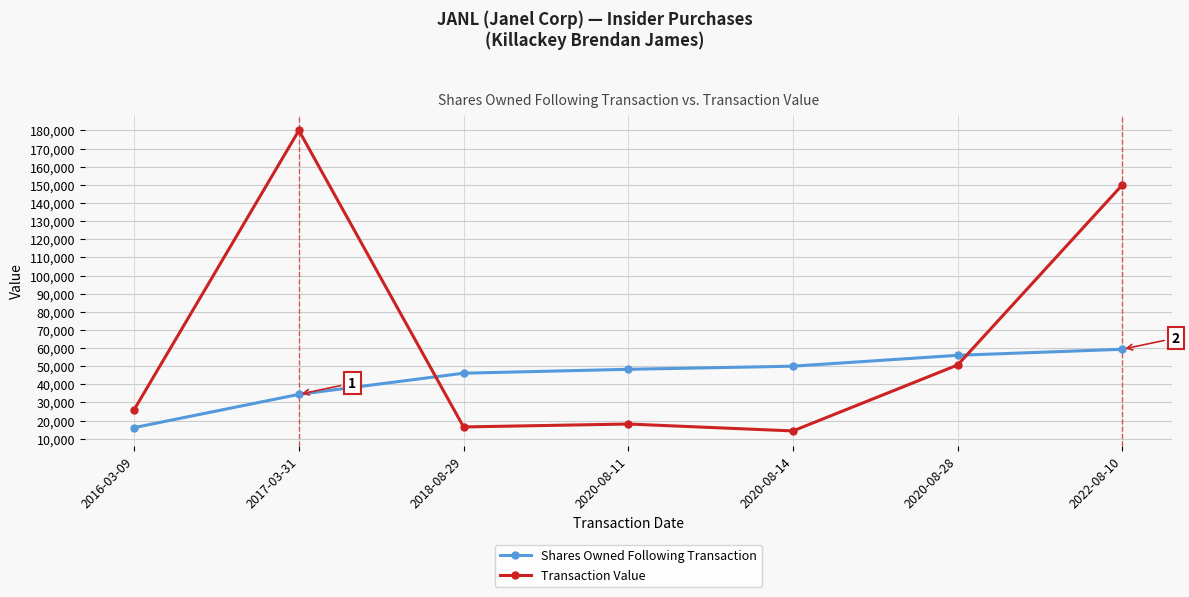

Is the value of Shares Owned Following Transaction at 2020-08-14 greater than the value of Transaction Value at 2020-08-14?

Yes